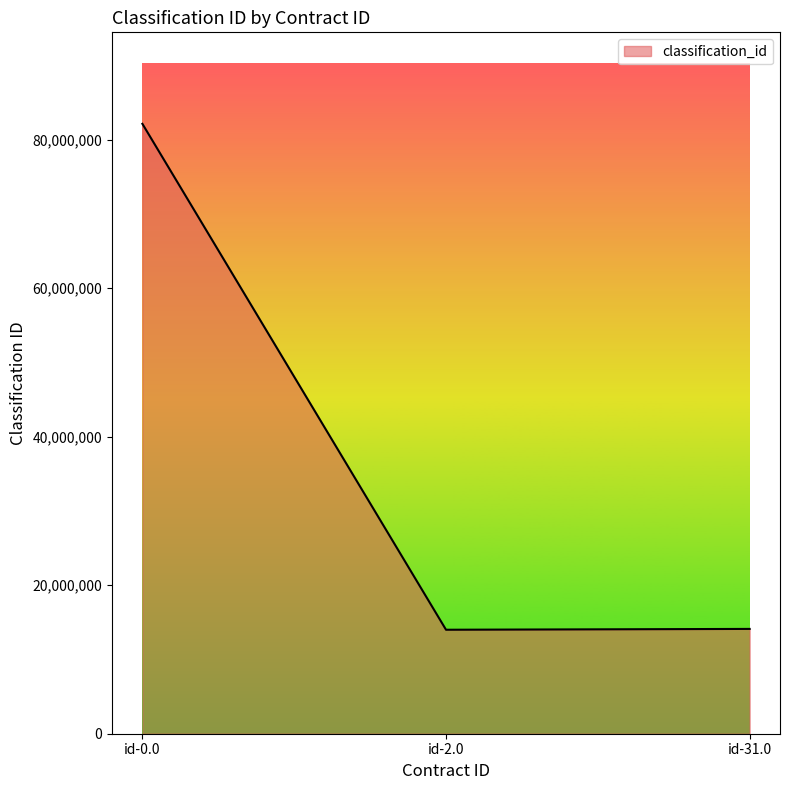

Where does the data first go above 14111509?

id-0.0